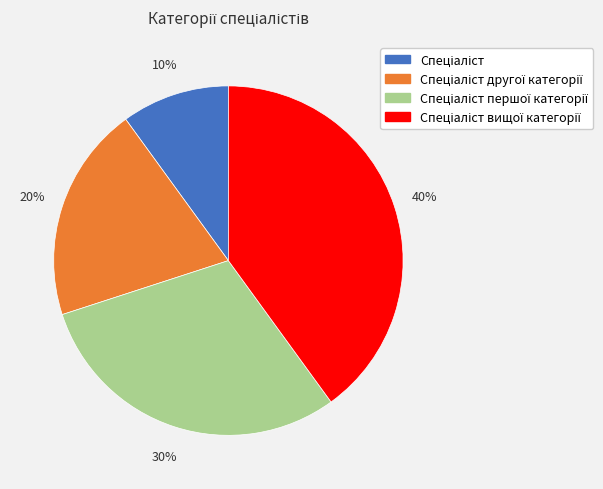

To the nearest percent, what is the average slice percentage?

25%